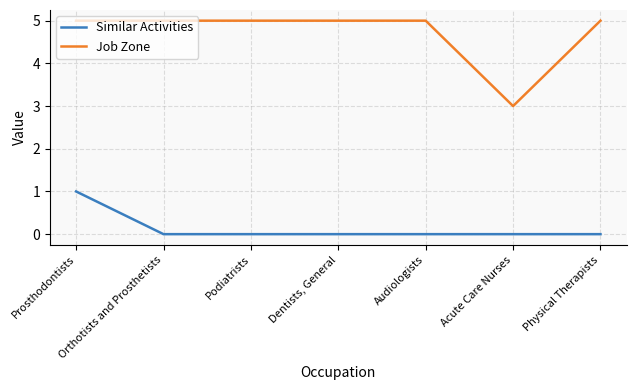

In Job Zone, how many points are lower than both neighbors (excluding endpoints)?

1